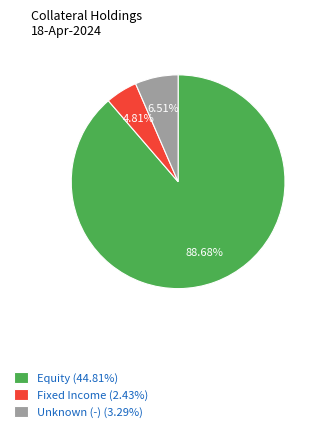

What is the ratio of the value at Unknown (-) (3.29%) to the value at Fixed Income (2.43%)?

1.4